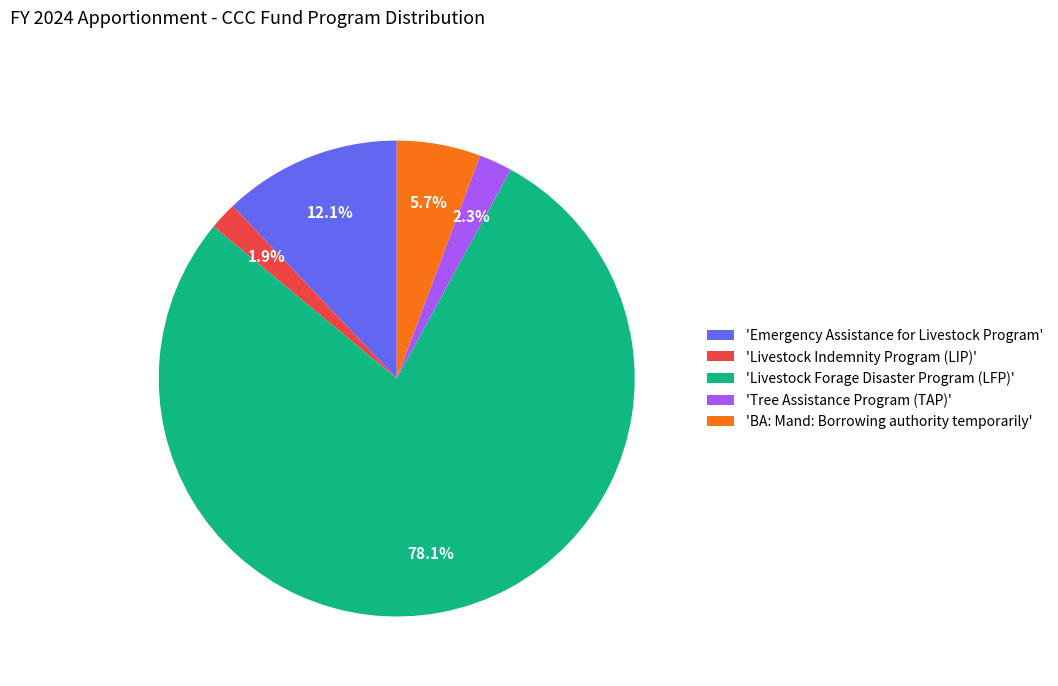

What is the ratio of the value at 'Livestock Indemnity Program (LIP)' to the value at 'BA: Mand: Borrowing authority temporarily'?

0.3